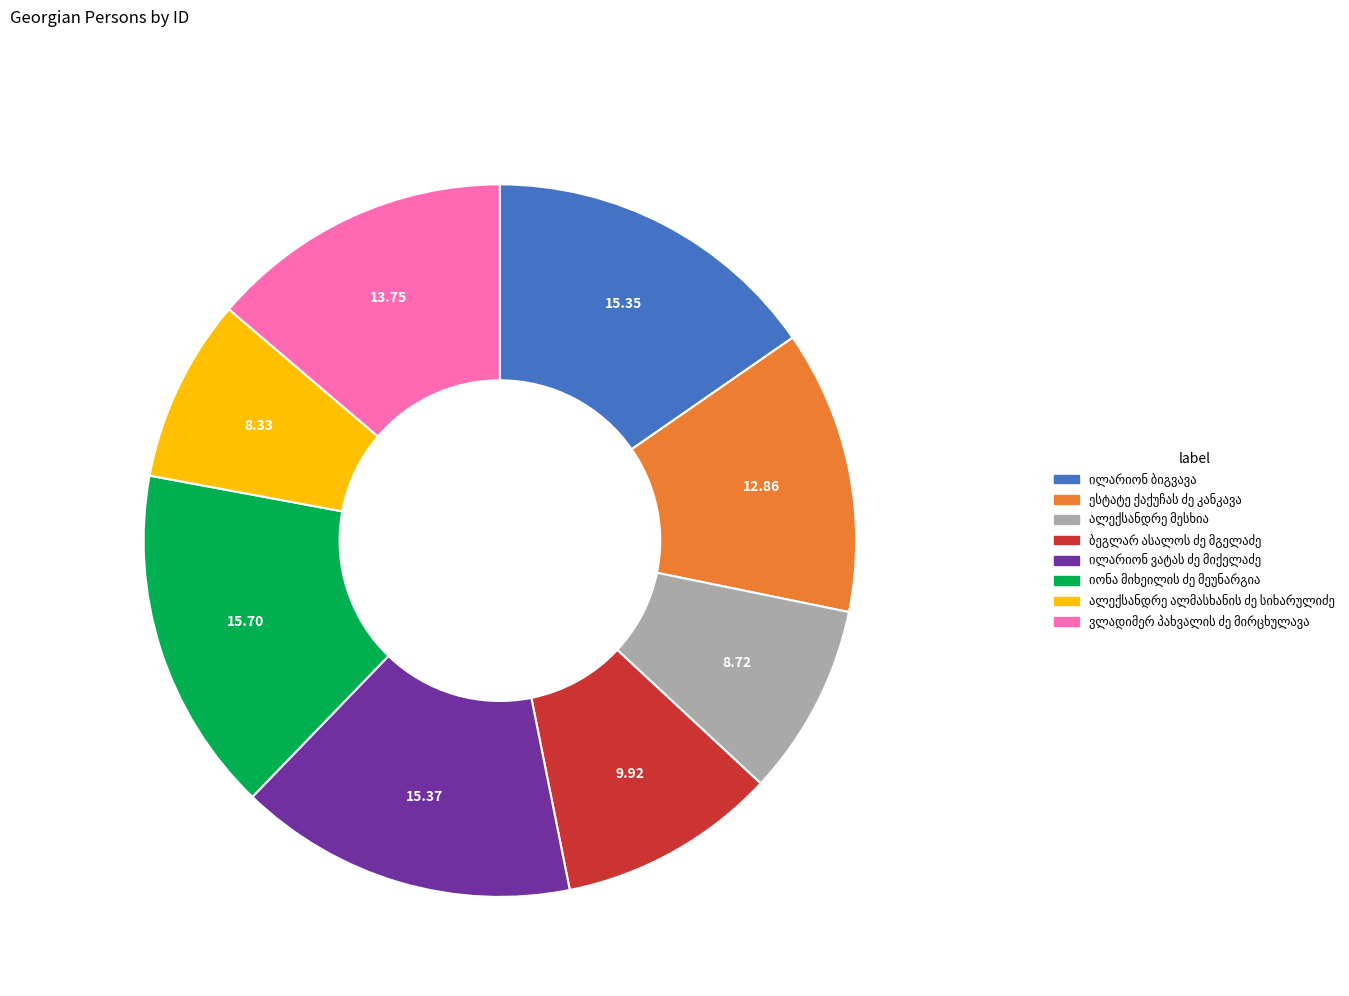

Does any single category account for the majority?

No